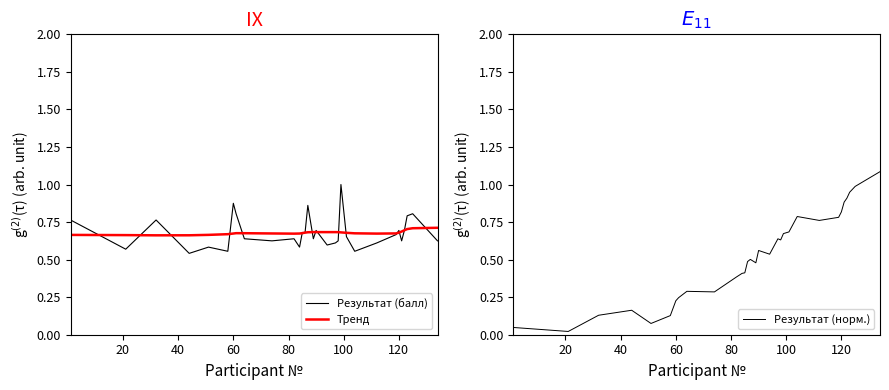

After their last crossing, which series has the higher values: Тренд or Результат (балл)?

Тренд